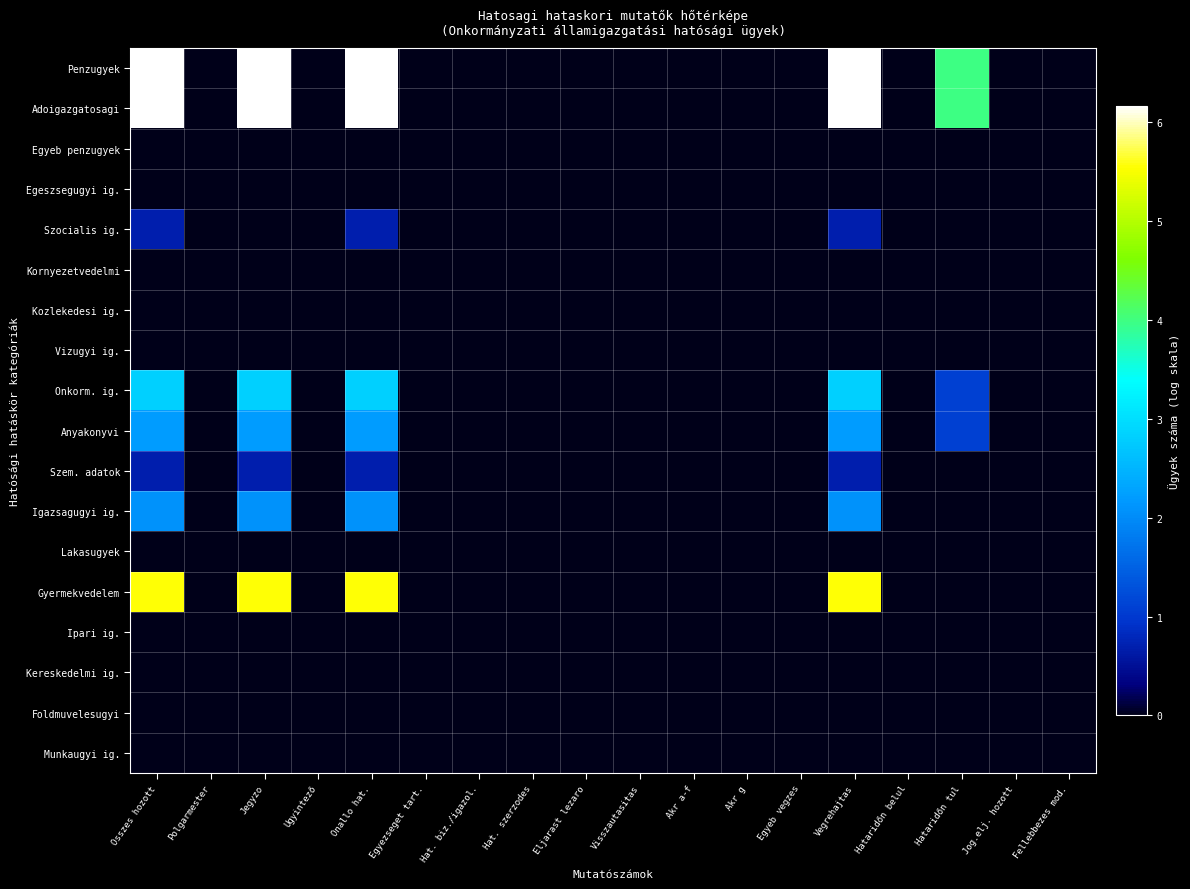

Rank the series by their maximum value, from lowest to highest.

Egyeb penzugyek, Egeszsegugyi ig., Kornyezetvedelmi, Kozlekedesi ig., Vizugyi ig., Lakasugyek, Ipari ig., Kereskedelmi ig., Foldmuvelesugyi, Munkaugyi ig., Szocialis ig., Szem. adatok, Igazsagugyi ig., Anyakonyvi, Onkorm. ig., Gyermekvedelem, Penzugyek, Adoigazgatosagi